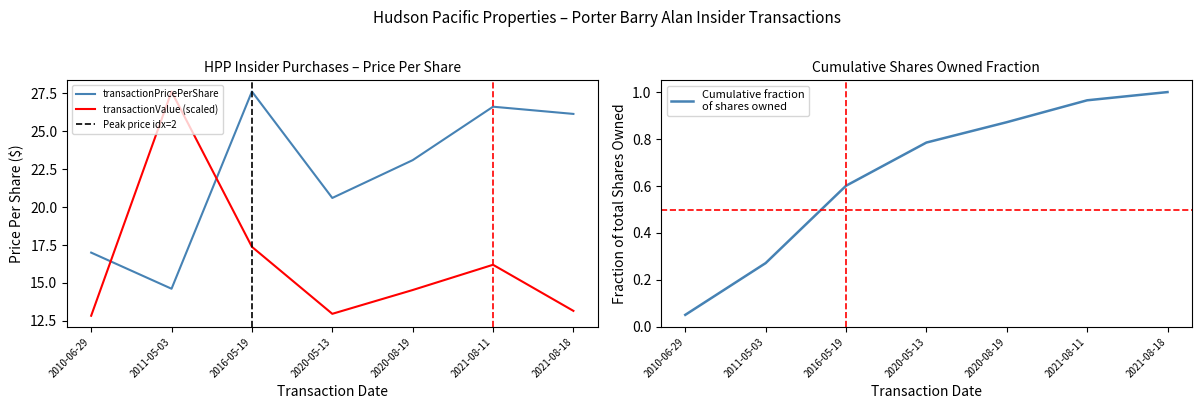

Between 2020-05-13 and 2021-08-11, which series saw the biggest shift?

transactionPricePerShare